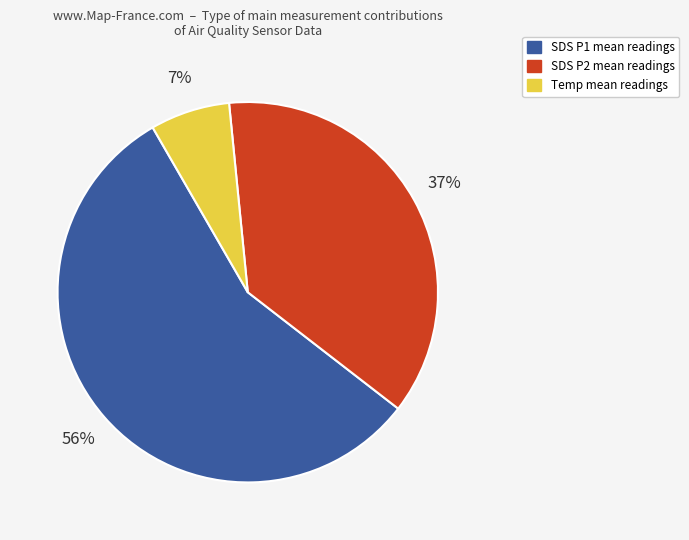

To the nearest percent, what is the difference between the largest and smallest slice percentages?

49%